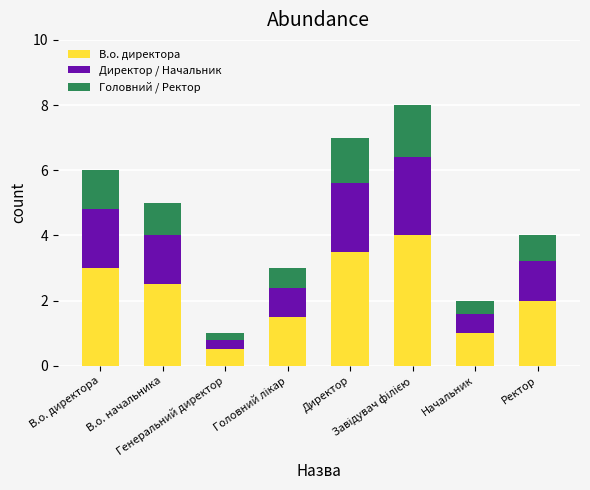

At how many categories does at least one series exceed 2?

4